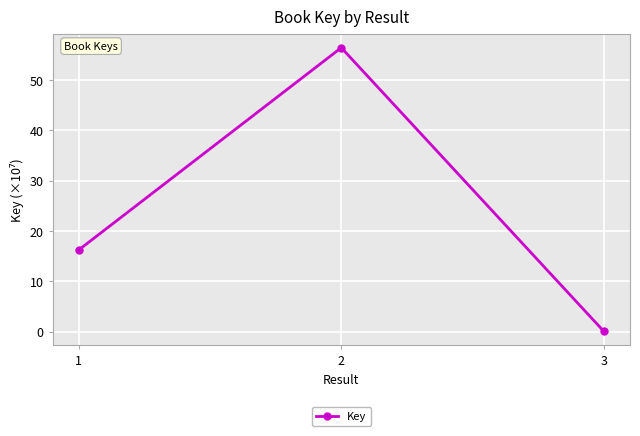

At which label does the data first exceed 16?

1